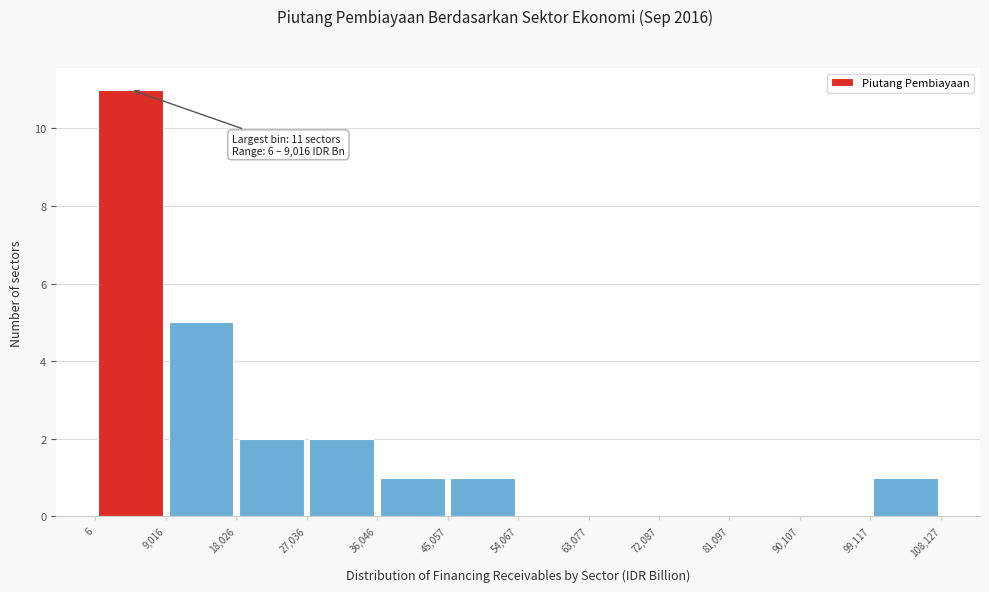

Which range on the x-axis has the tallest bar?

6 to 9,016